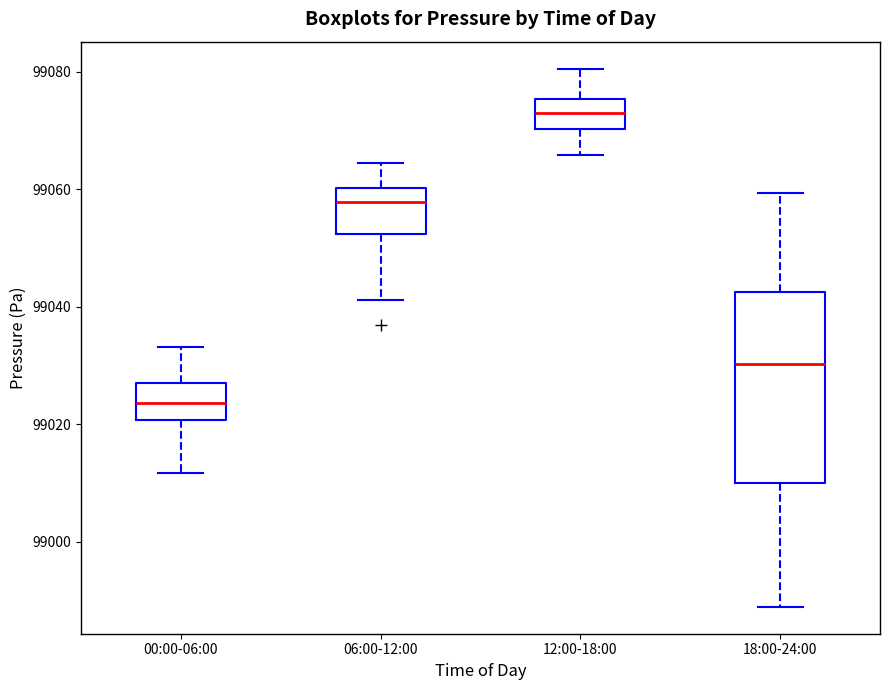

Reading left to right, read every box against the y-axis: the position of its median line, the range the box covers, and the ends of its whiskers. The values are not printed on the chart, so give them approximately, as read against the axis.

00:00-06:00: median 99024, box 99020 to 99028, whiskers 99012 to 99034
06:00-12:00: median 99058, box 99052 to 99060, whiskers 99042 to 99064
12:00-18:00: median 99072, box 99070 to 99076, whiskers 99066 to 99080
18:00-24:00: median 99030, box 99010 to 99042, whiskers 98988 to 99060